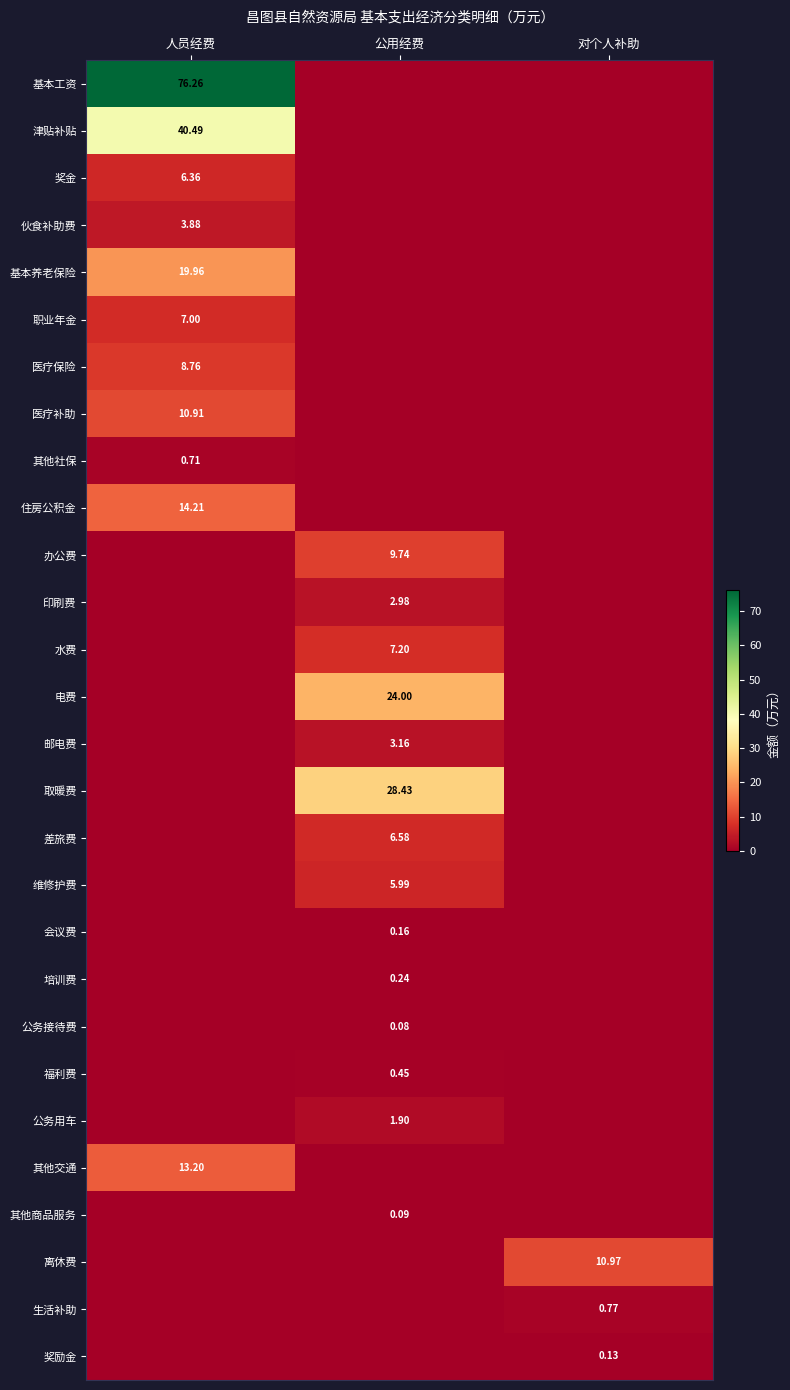

Is the value of 公务用车 at 公用经费 greater than the value of 津贴补贴 at 人员经费?

No